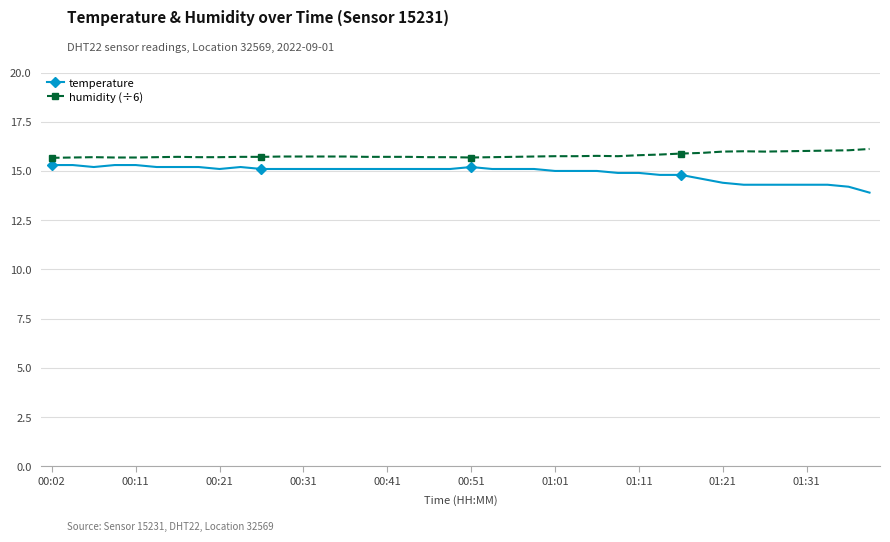

Which series has the largest total across all categories?

humidity (÷6)